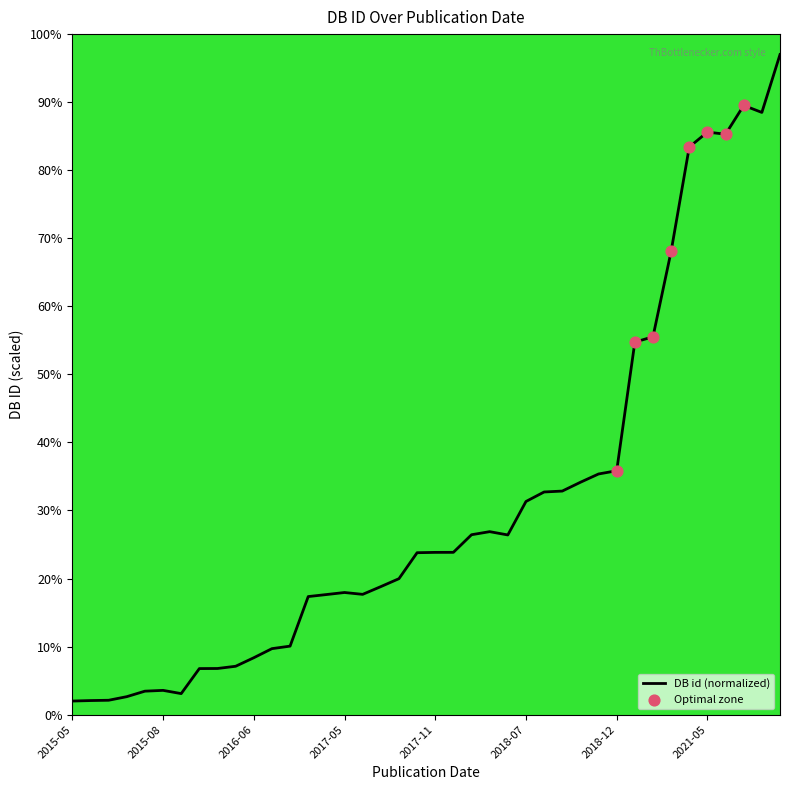

What is the difference between the maximum and minimum values?

95.0